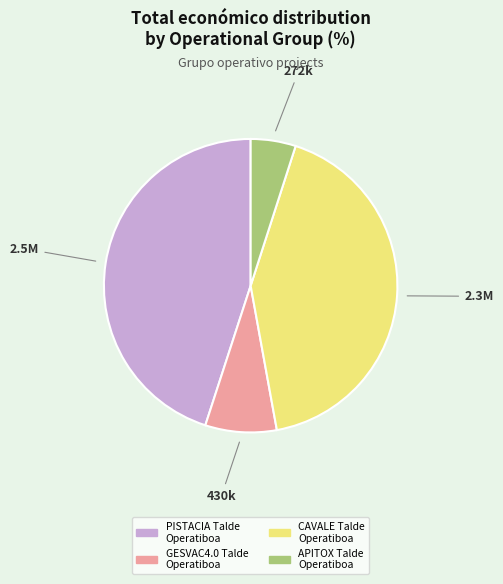

Rank the categories by value from highest to lowest.

PISTACIA Talde Operatiboa, CAVALE Talde Operatiboa, GESVAC4.0 Talde Operatiboa, APITOX Talde Operatiboa